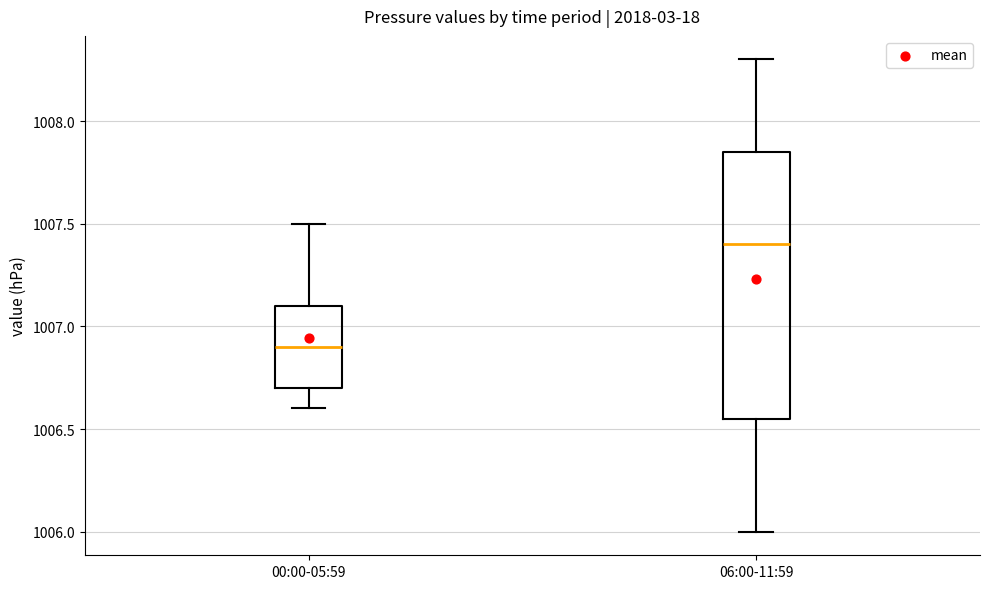

Which box is the tallest, from its lower edge to its upper edge?

06:00-11:59